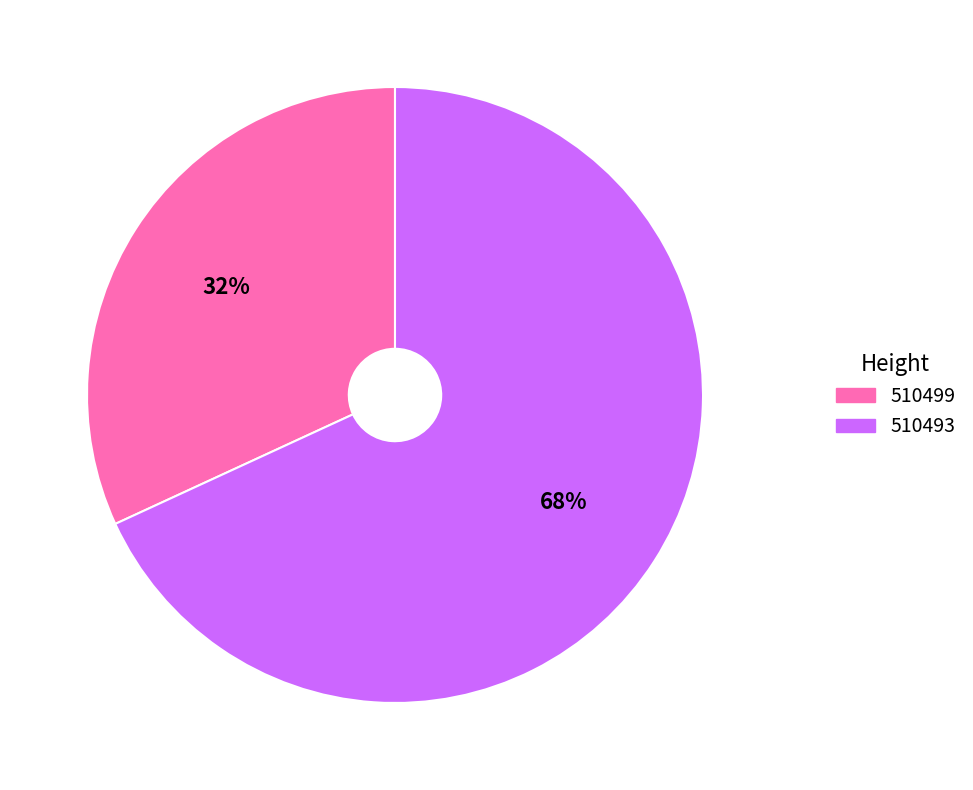

Rank the categories by value from highest to lowest.

510493, 510499